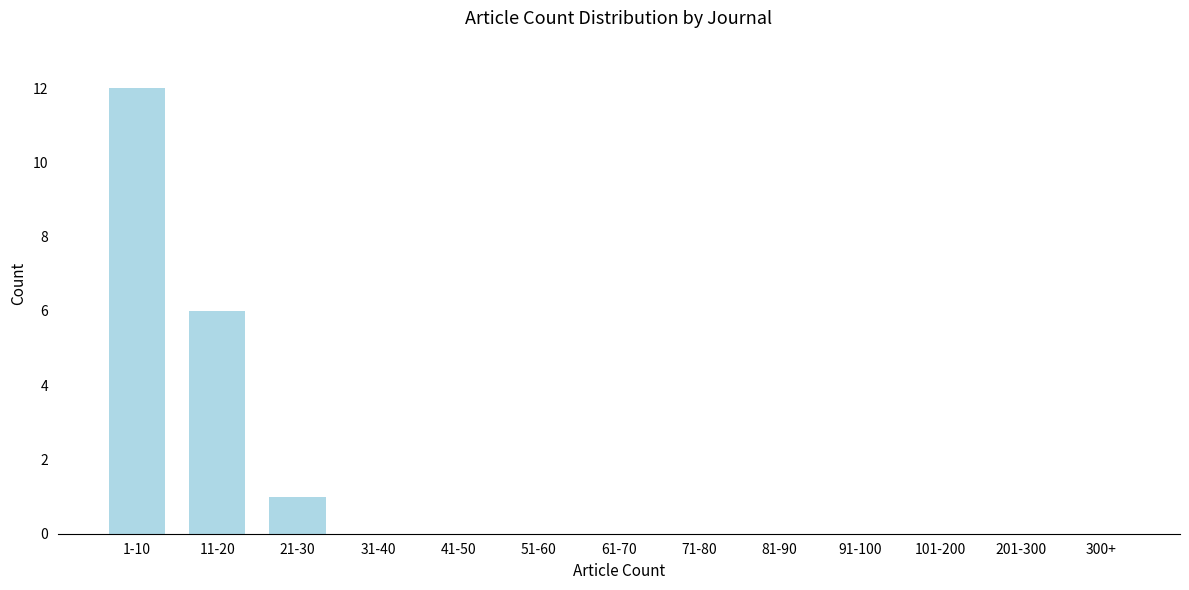

Reading left to right, extract all data points from this chart.

1-10=12	11-20=6	21-30=1	31-40=0	41-50=0	51-60=0	61-70=0	71-80=0	81-90=0	91-100=0	101-200=0	201-300=0	300+=0